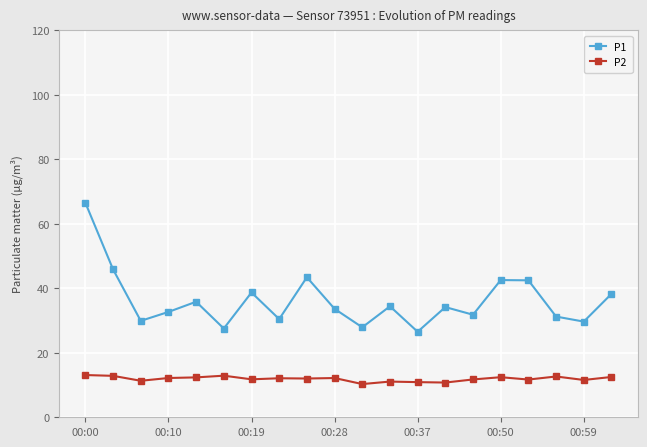

Rank the series by their average value, from highest to lowest.

P1, P2